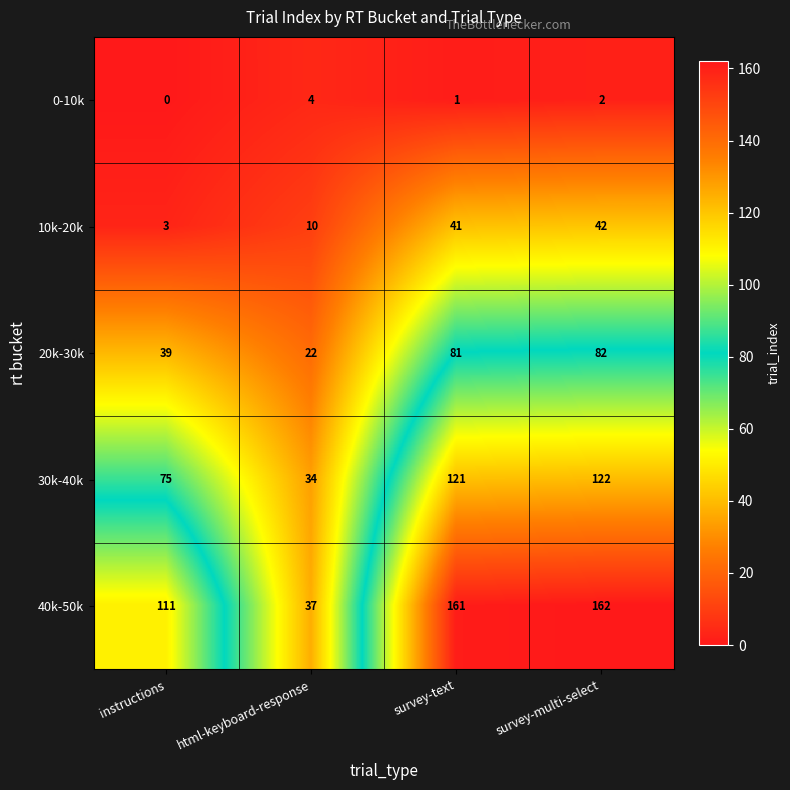

What is the total value across all series at instructions?

228